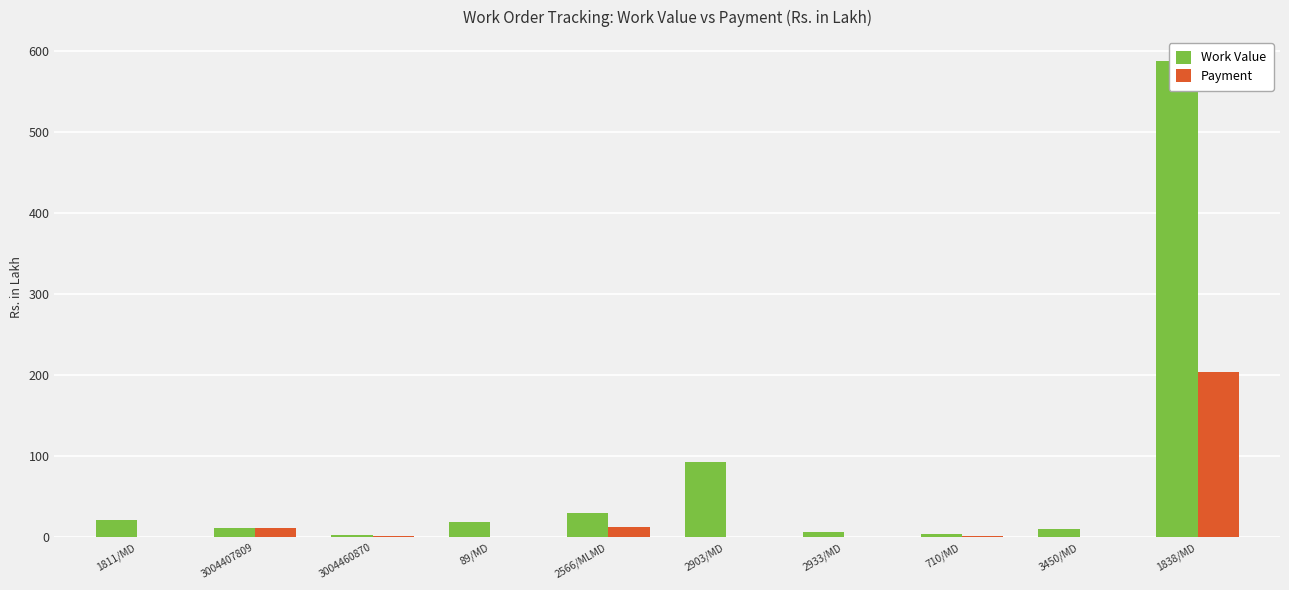

What is the label of the 5th bar from the right?

2903/MD